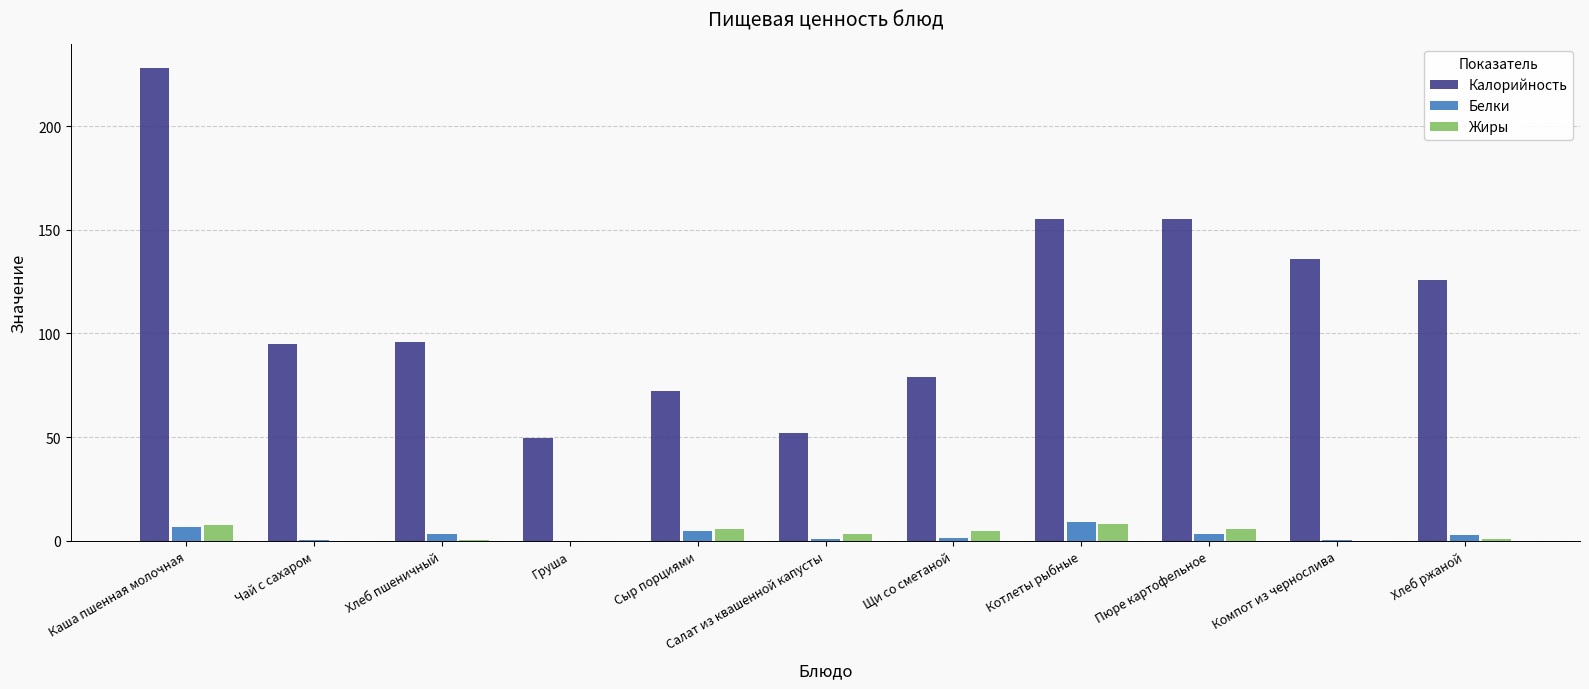

What is the sum of all Жиры values?

36.2